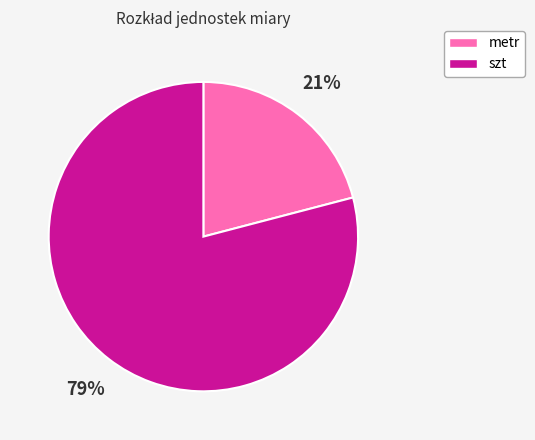

Which category has the biggest portion of the pie?

szt